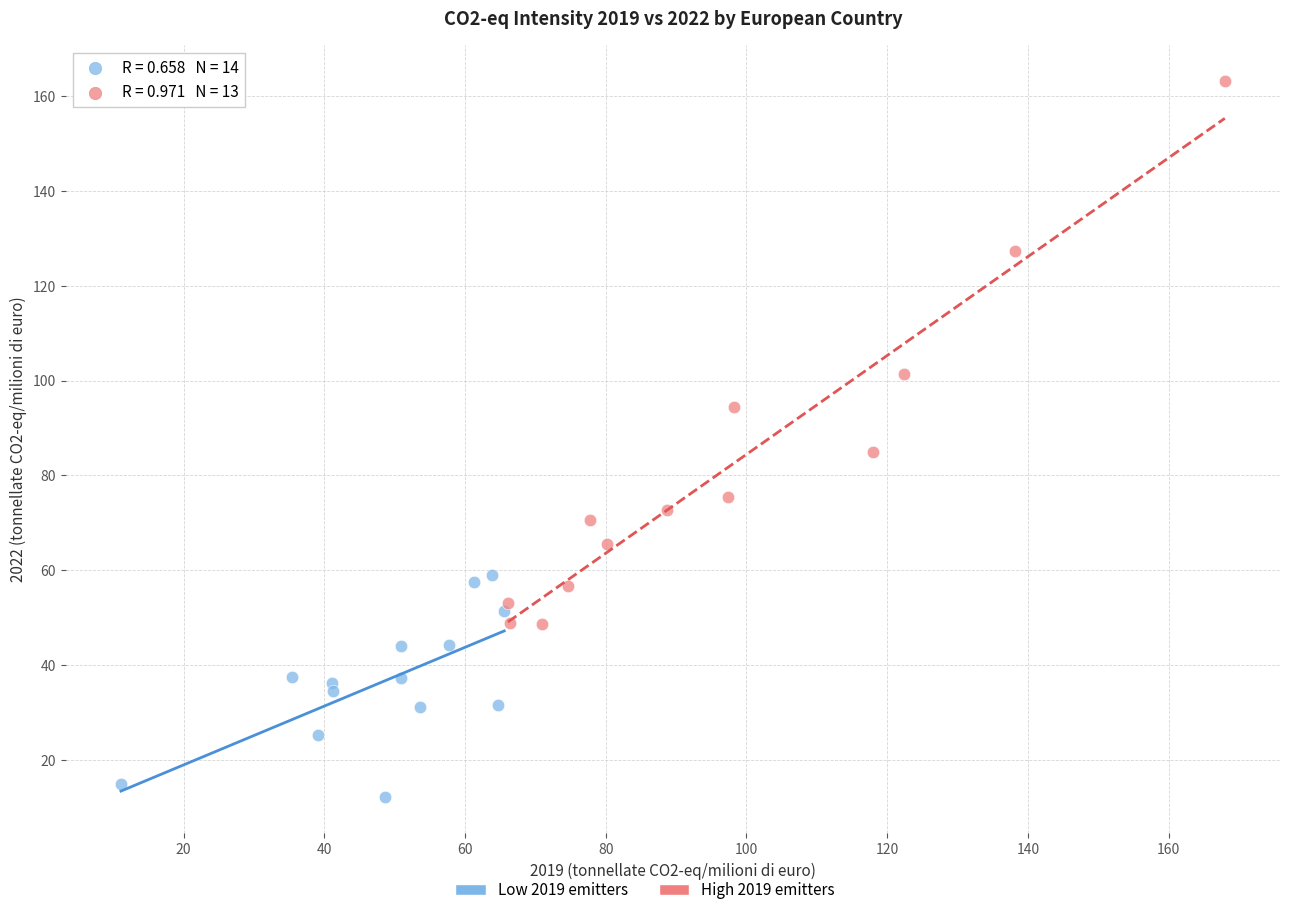

Which series contains the lowest Y value?

Low 2019 emitters